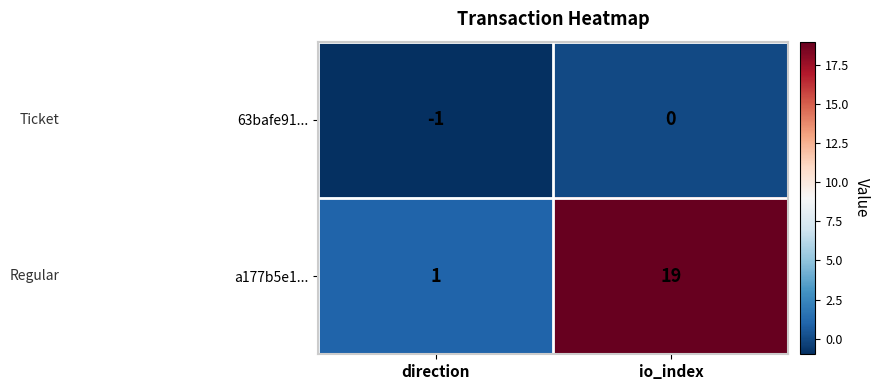

Which series changed the most between direction and io_index?

a177b5e1...